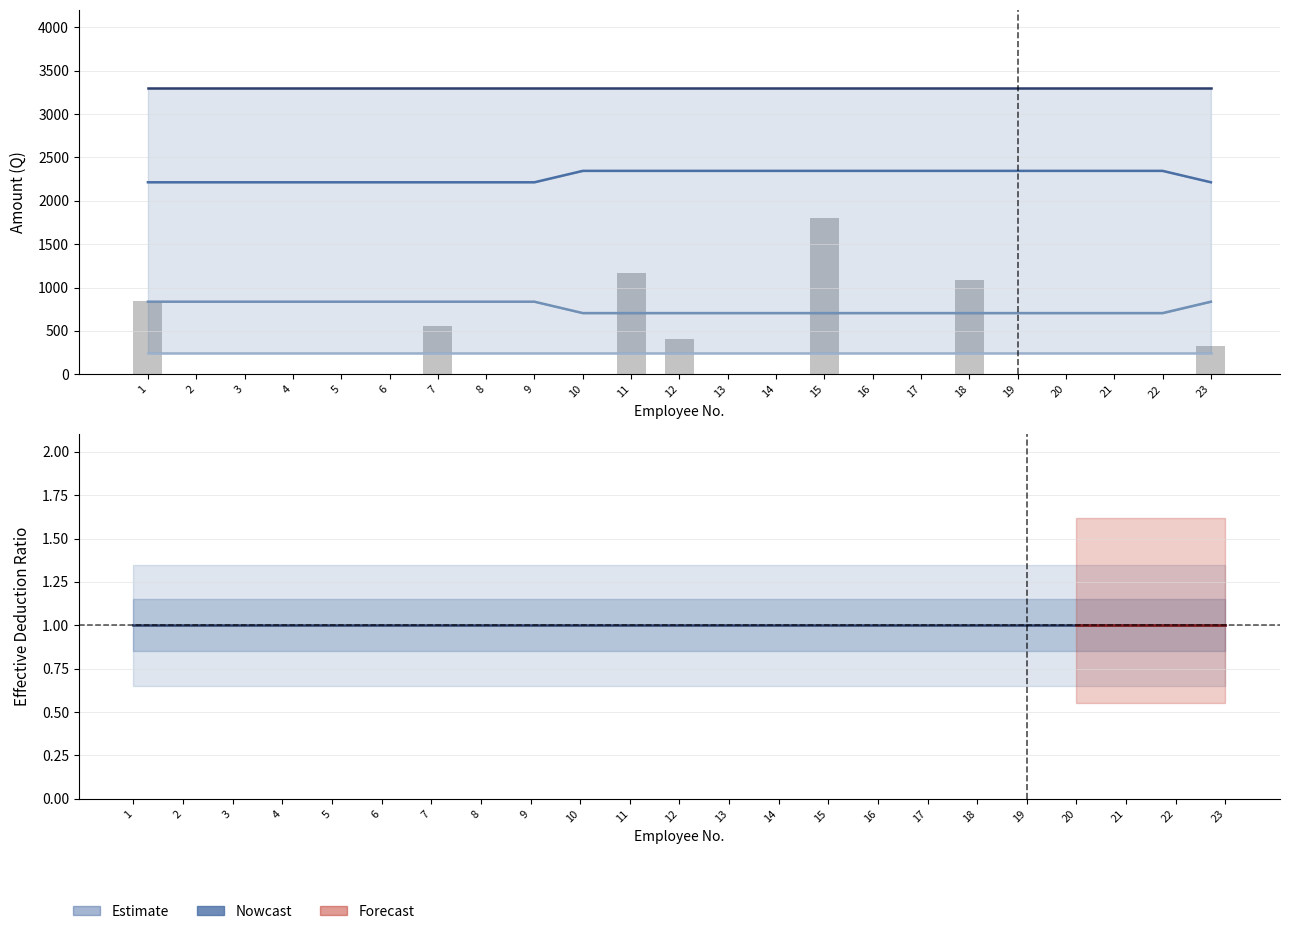

What is the difference between the Jornales values at 9 and 12?

131.4